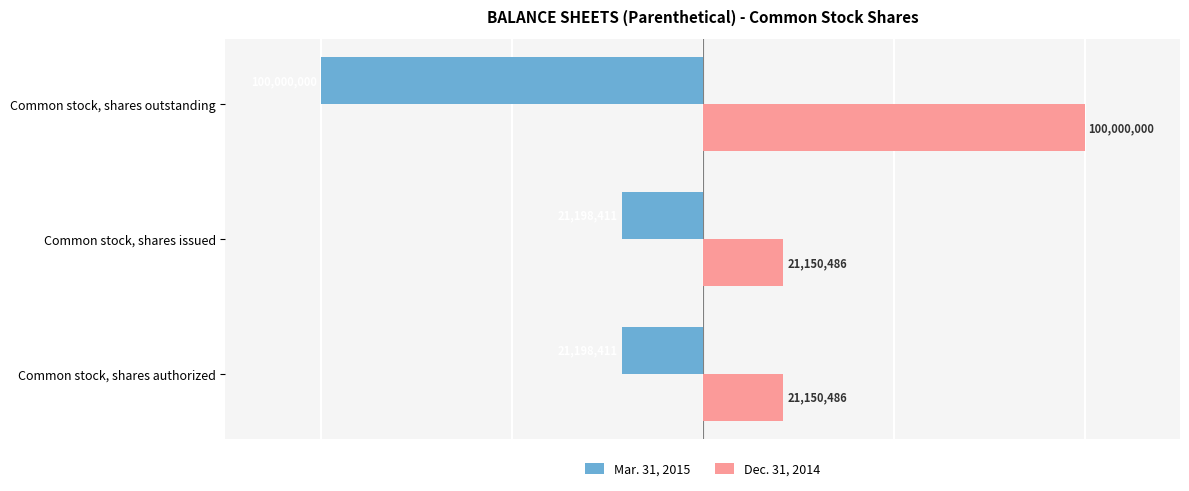

Which series changed the most between Common stock, shares issued and Common stock, shares outstanding?

Dec. 31, 2014